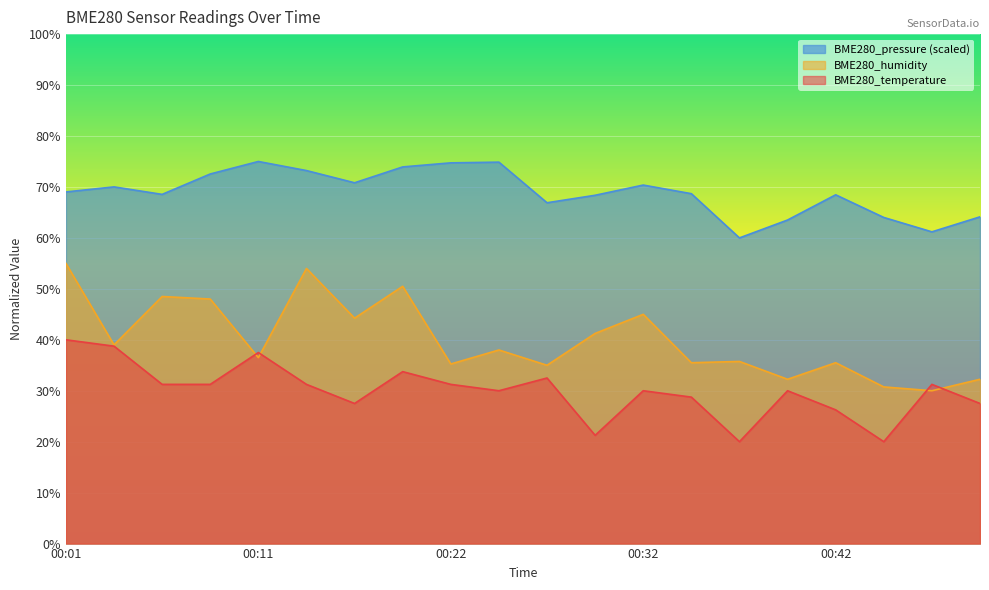

Reading left to right, extract all data points from this chart.

BME280_temperature: 00:01=40.0	00:04=38.8	00:06=31.2	00:09=31.2	00:11=37.5	00:14=31.2	00:16=27.5	00:19=33.7	00:22=31.2	00:24=30.0	00:27=32.5	00:29=21.3	00:32=30.0	00:34=28.8	00:37=20.0	00:39=30.0	00:42=26.3	00:44=20.0	00:46=31.2	00:49=27.5
BME280_humidity: 00:01=55.0	00:04=39.0	00:06=48.5	00:09=48.0	00:11=36.5	00:14=54.0	00:16=44.3	00:19=50.5	00:22=35.3	00:24=38.0	00:27=35.0	00:29=41.3	00:32=45.0	00:34=35.5	00:37=35.8	00:39=32.3	00:42=35.5	00:44=30.8	00:46=30.0	00:49=32.3
BME280_pressure: 00:01=69.0	00:04=70.0	00:06=68.5	00:09=72.5	00:11=75.0	00:14=73.2	00:16=70.8	00:19=73.9	00:22=74.7	00:24=74.9	00:27=66.9	00:29=68.4	00:32=70.4	00:34=68.7	00:37=60.0	00:39=63.5	00:42=68.5	00:44=64.0	00:46=61.2	00:49=64.1